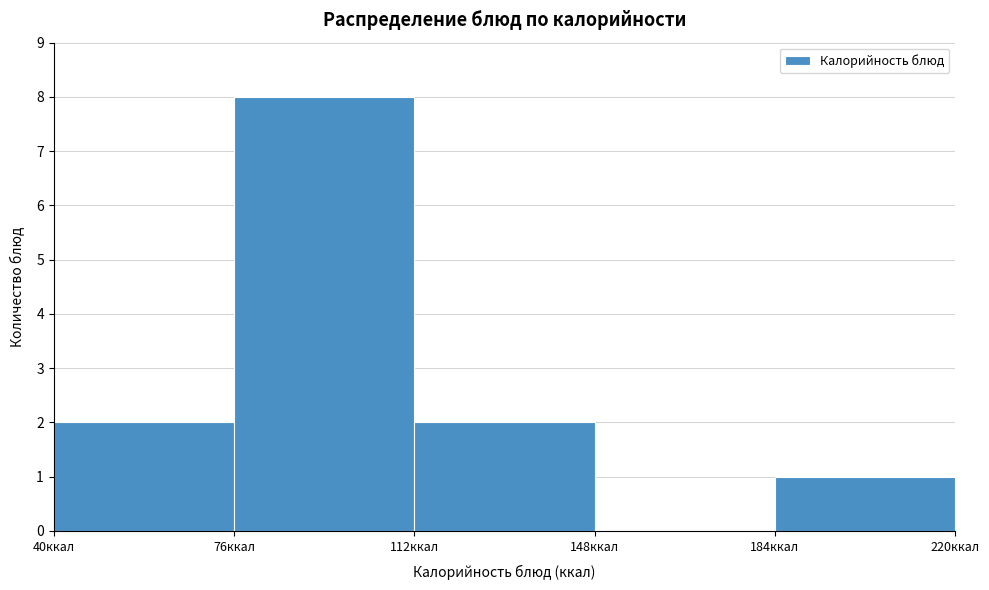

Over which range of the x-axis is the bar tallest?

76 to 112